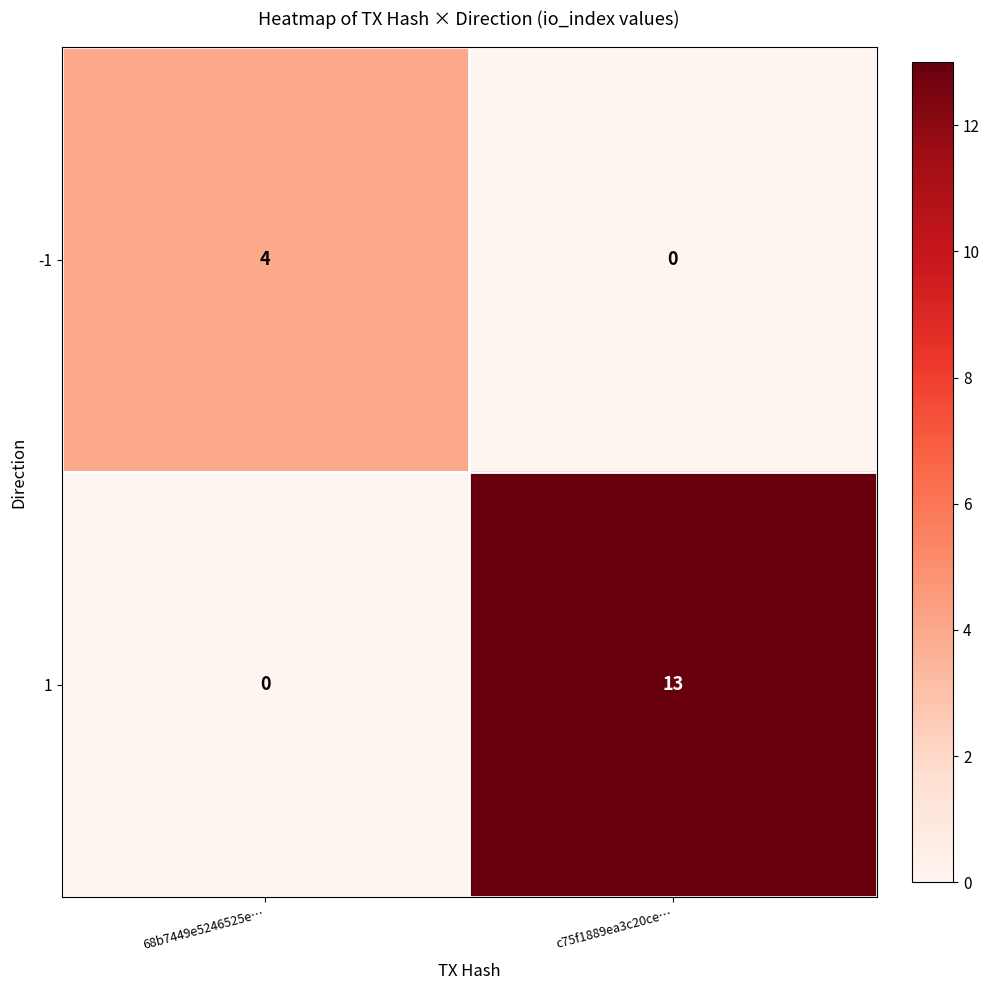

At c75f1889ea3c20ce…, list the series in order from largest to smallest.

1, -1